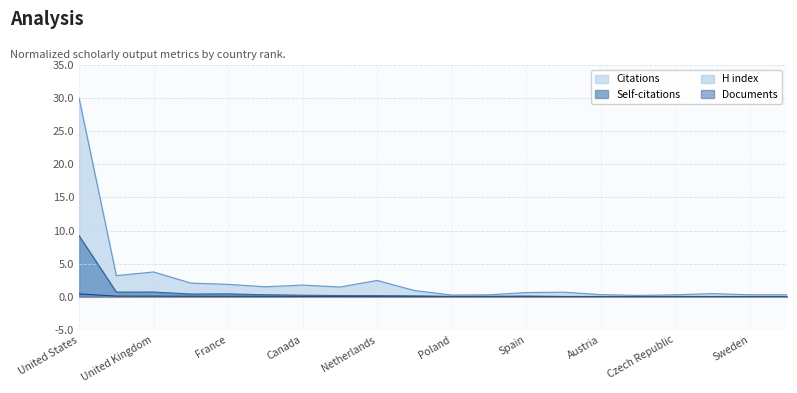

What is the difference between the maximum and second lowest values in the Citations series?

29.7